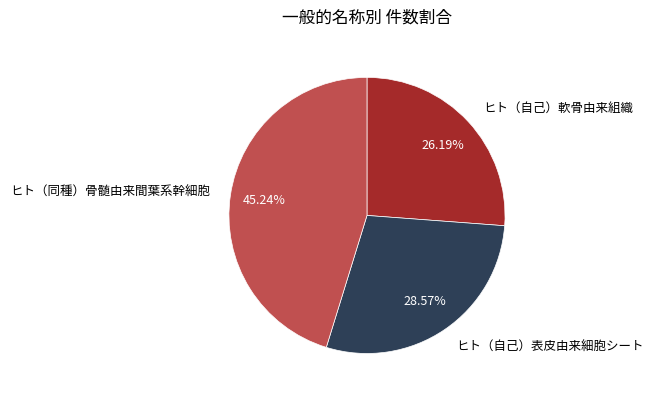

To the nearest percent, what is the average slice percentage?

33%